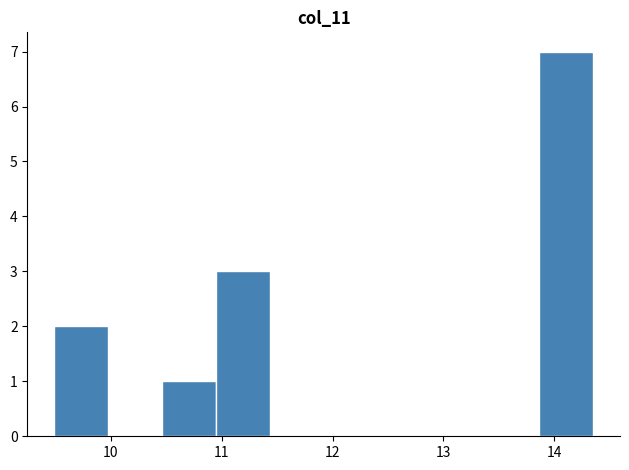

Which range on the x-axis has the tallest bar?

13.9 to 14.4